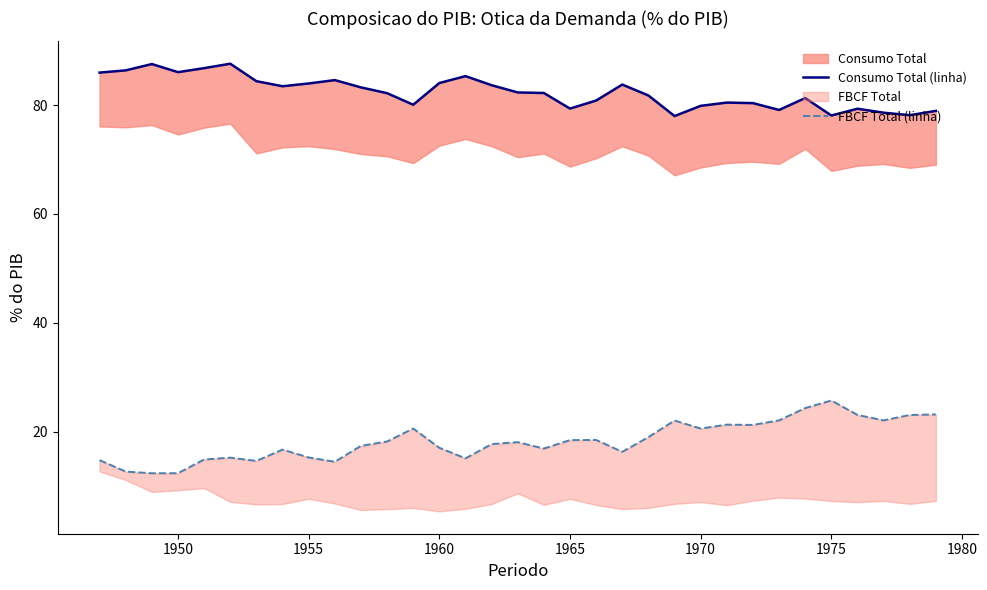

Rank the series by their average value, from highest to lowest.

Consumo Total (linha), FBCF Total (linha)